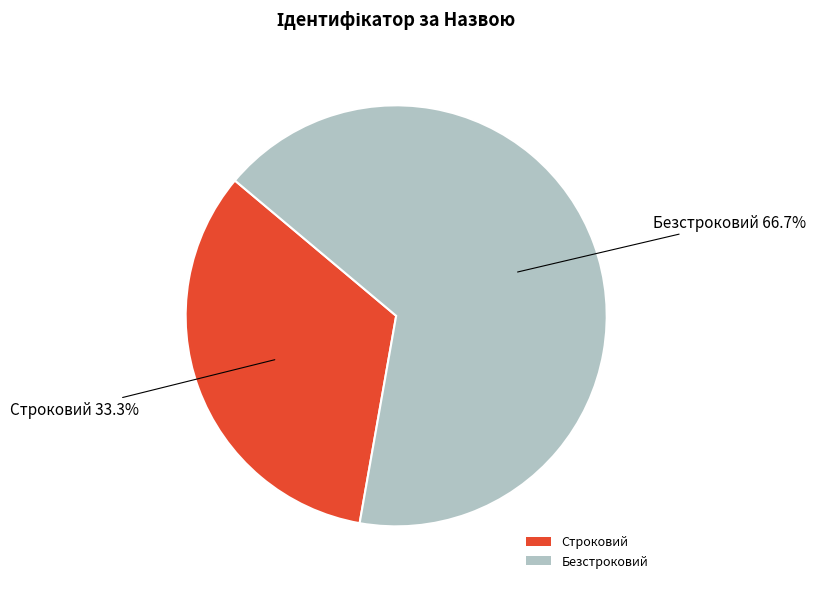

Is Строковий the majority of the pie?

No